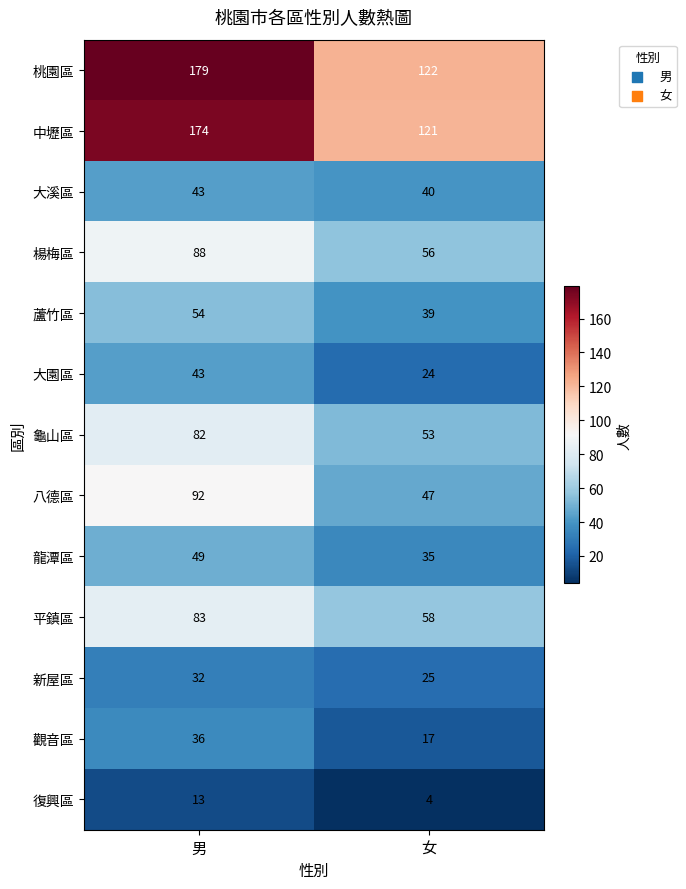

At how many categories does at least one series exceed 94?

2